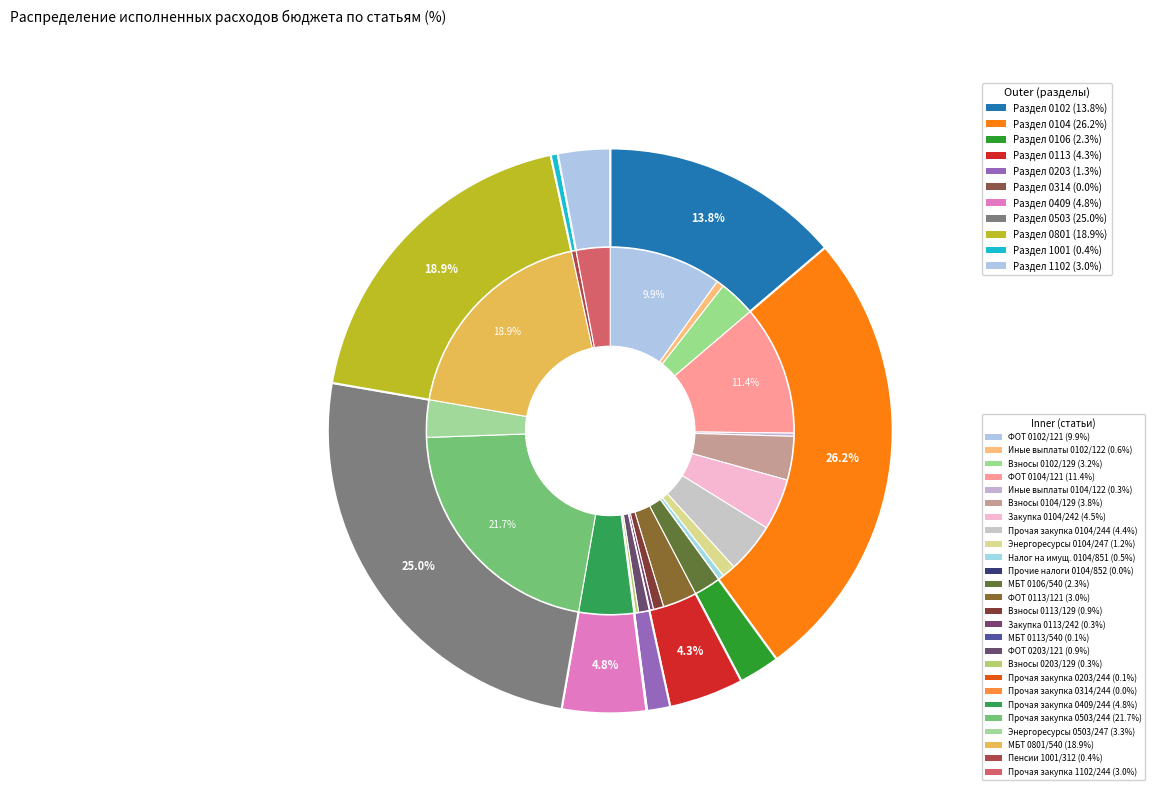

True or false: 0104_247 accounts for 15% of the total.

False